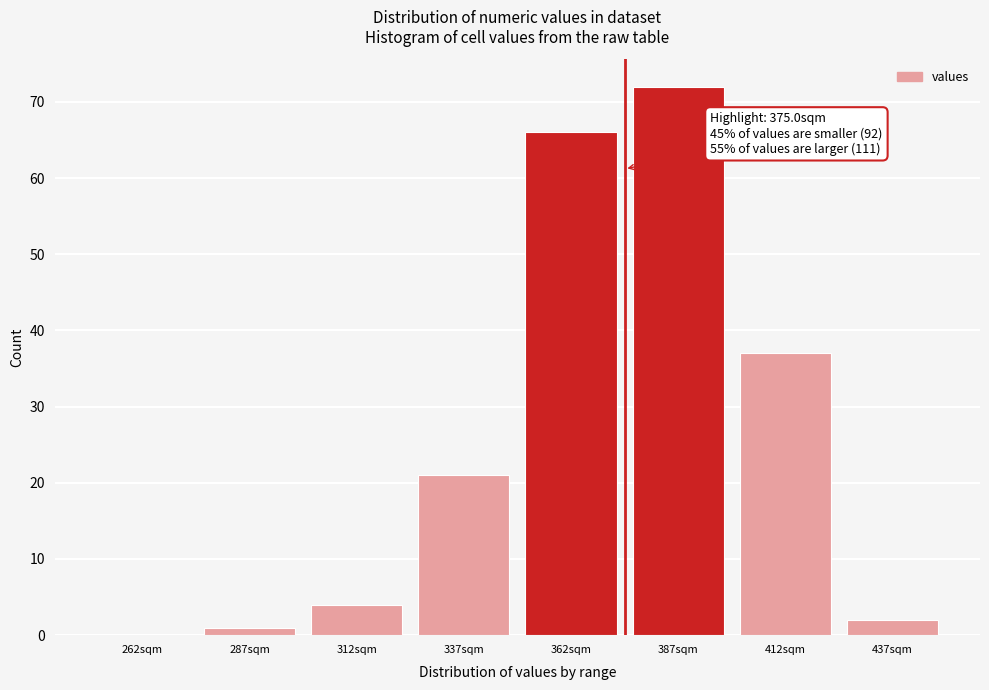

Over which range of the x-axis is the bar tallest?

375 to 400